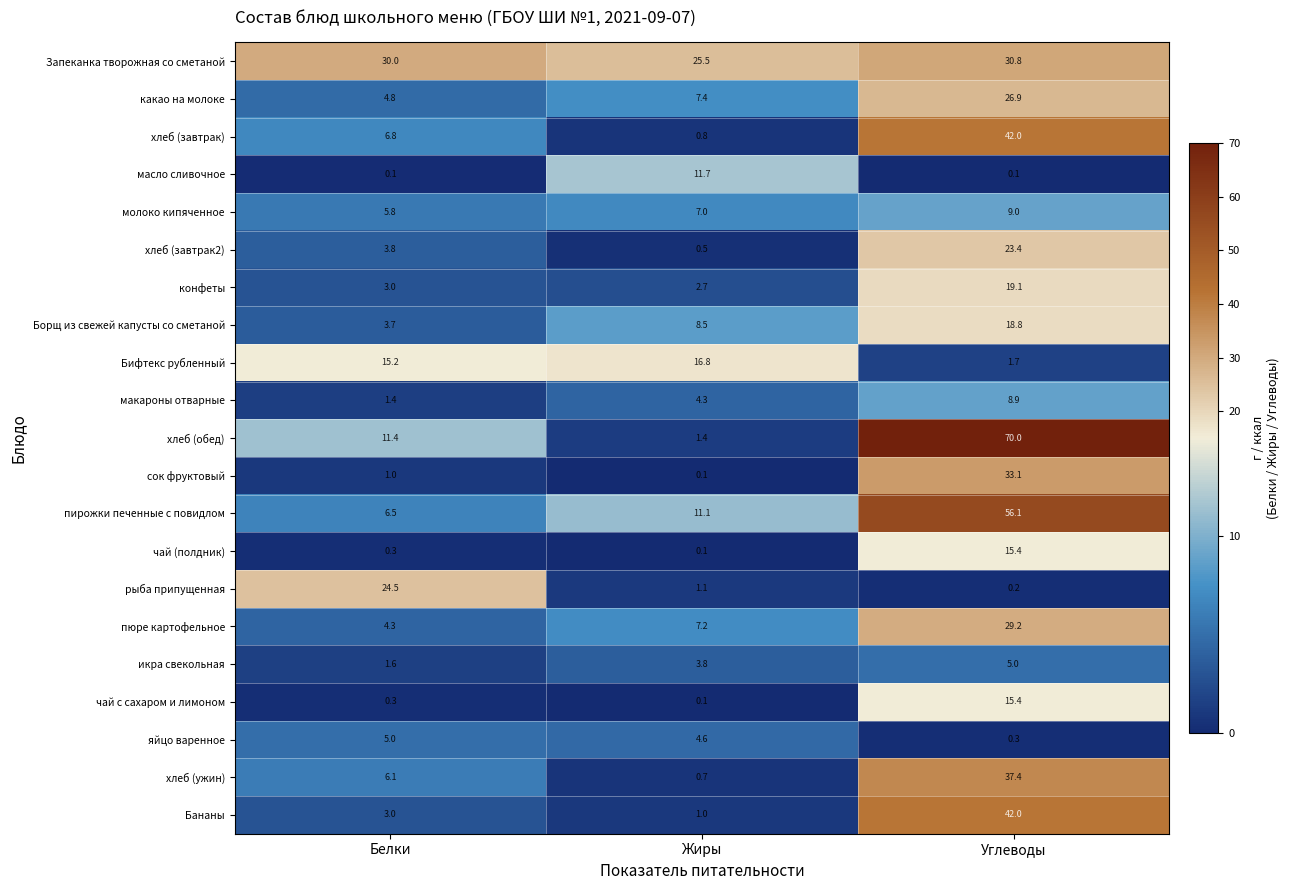

What is the difference between the highest and lowest values at Белки?

29.9